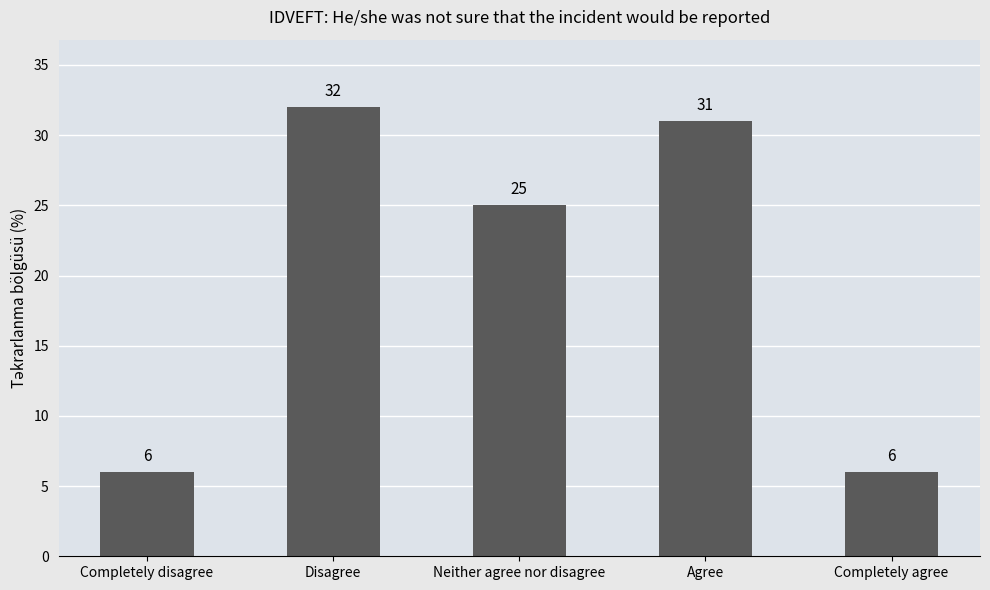

Which has a higher value, Neither agree nor disagree or Completely disagree?

Neither agree nor disagree